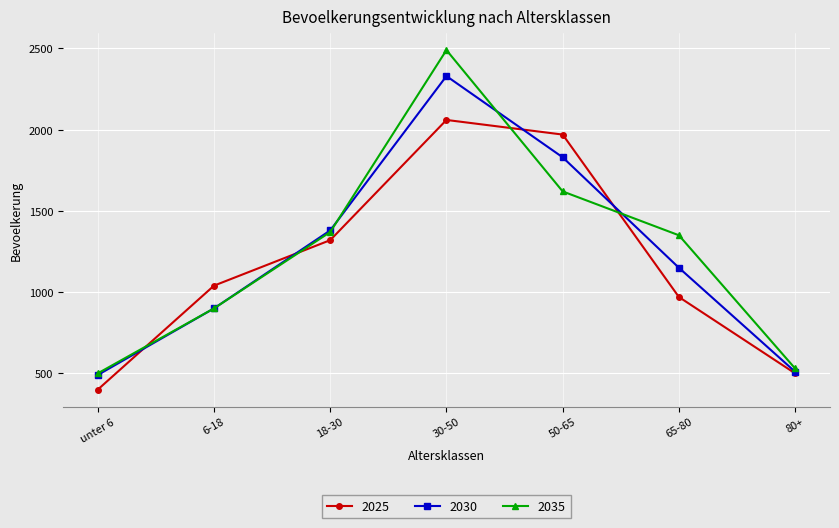

Rank the series by their maximum value, from highest to lowest.

2035, 2030, 2025